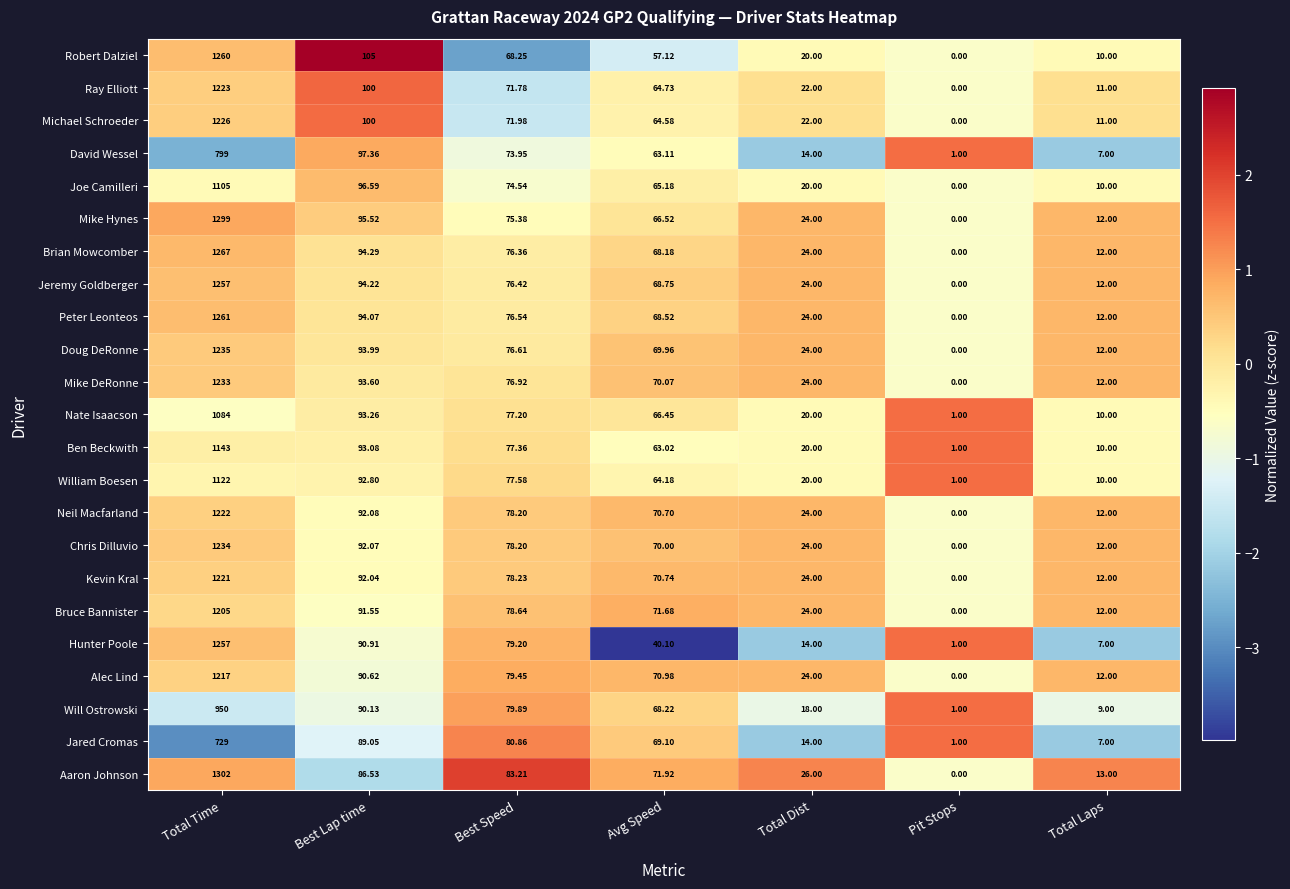

List the labels in order of Mike DeRonne value, largest first.

Total Time, Best Lap time, Best Speed, Avg Speed, Total Dist, Total Laps, Pit Stops